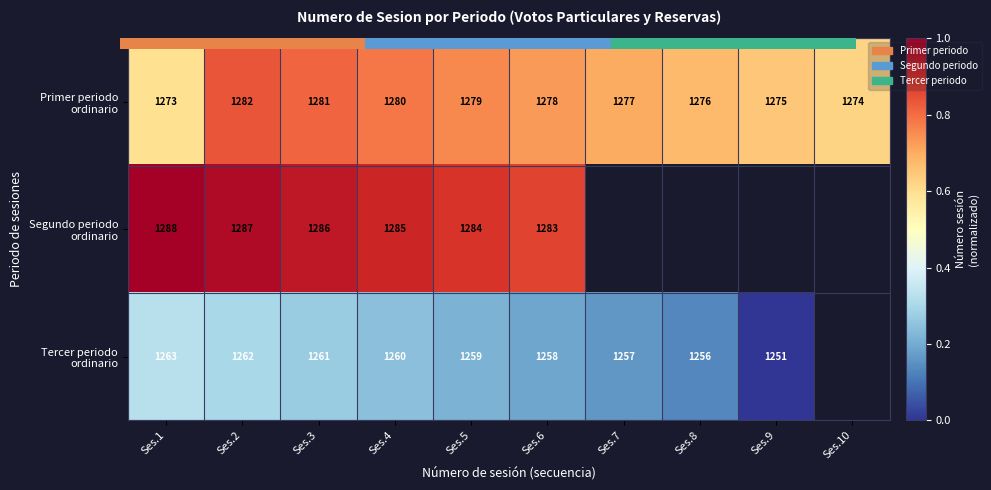

Between Ses.3 and Ses.8, which series saw the biggest shift?

Primer periodo ordinario